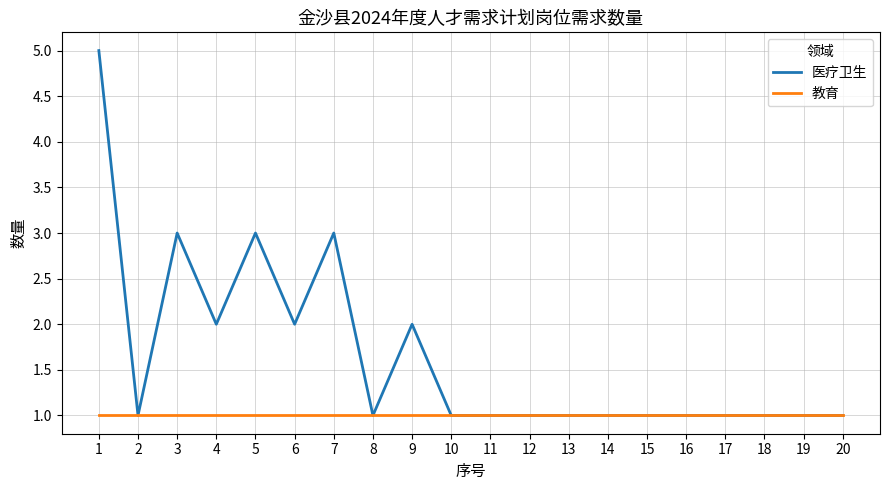

Which series has the largest range (max minus min)?

医疗卫生